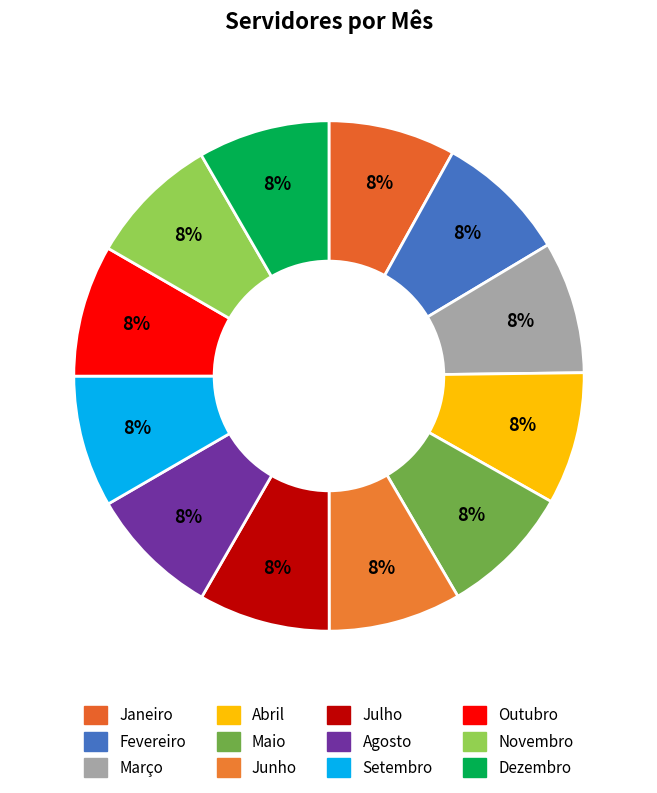

Is the sum of Dezembro and Março greater than half?

No